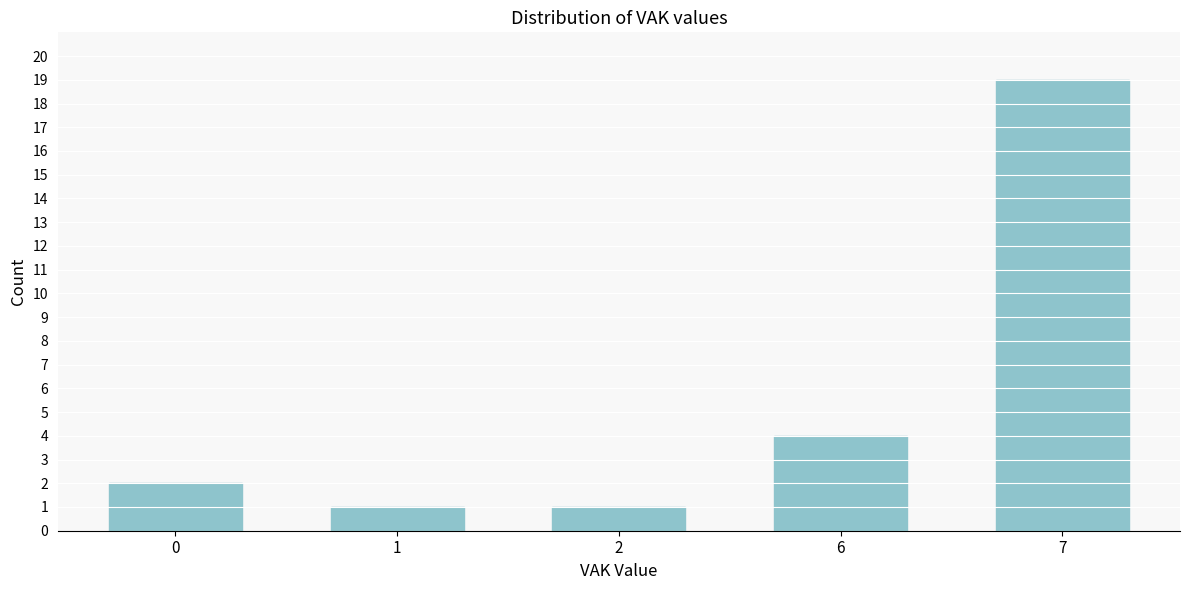

Reading left to right, list all the values displayed in this chart.

0=2	1=1	2=1	6=4	7=19